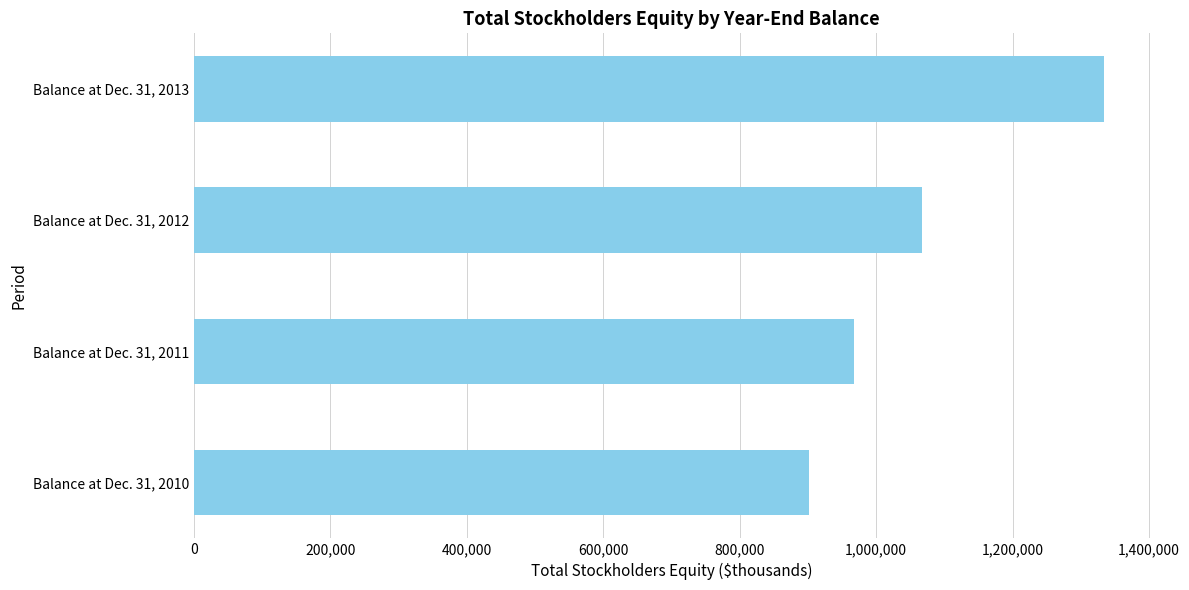

The value at Balance at Dec. 31, 2013 is 1334327. True or false?

True